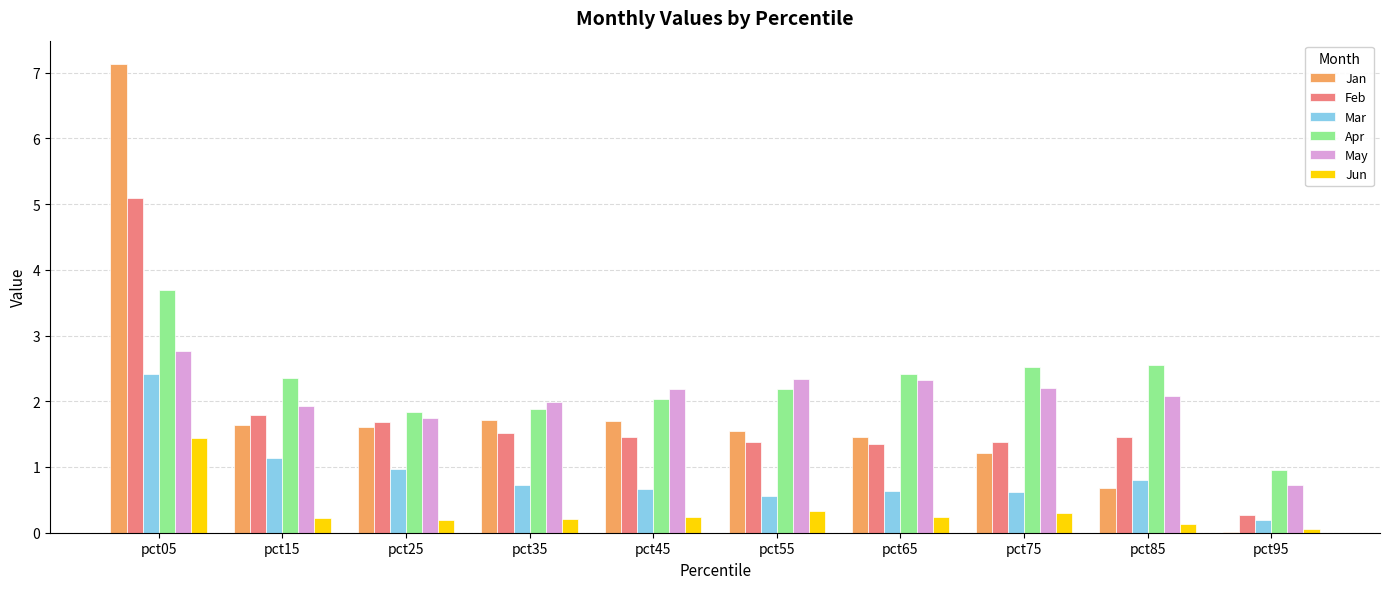

Is it true that Apr equals 3.2 at pct35?

False